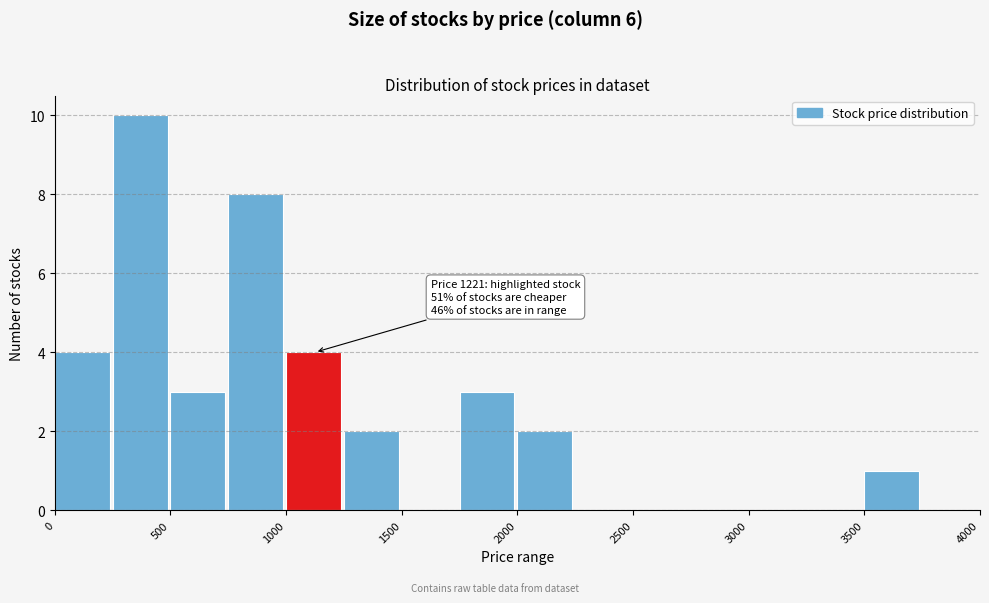

Over which range of the x-axis is the bar tallest?

250 to 500